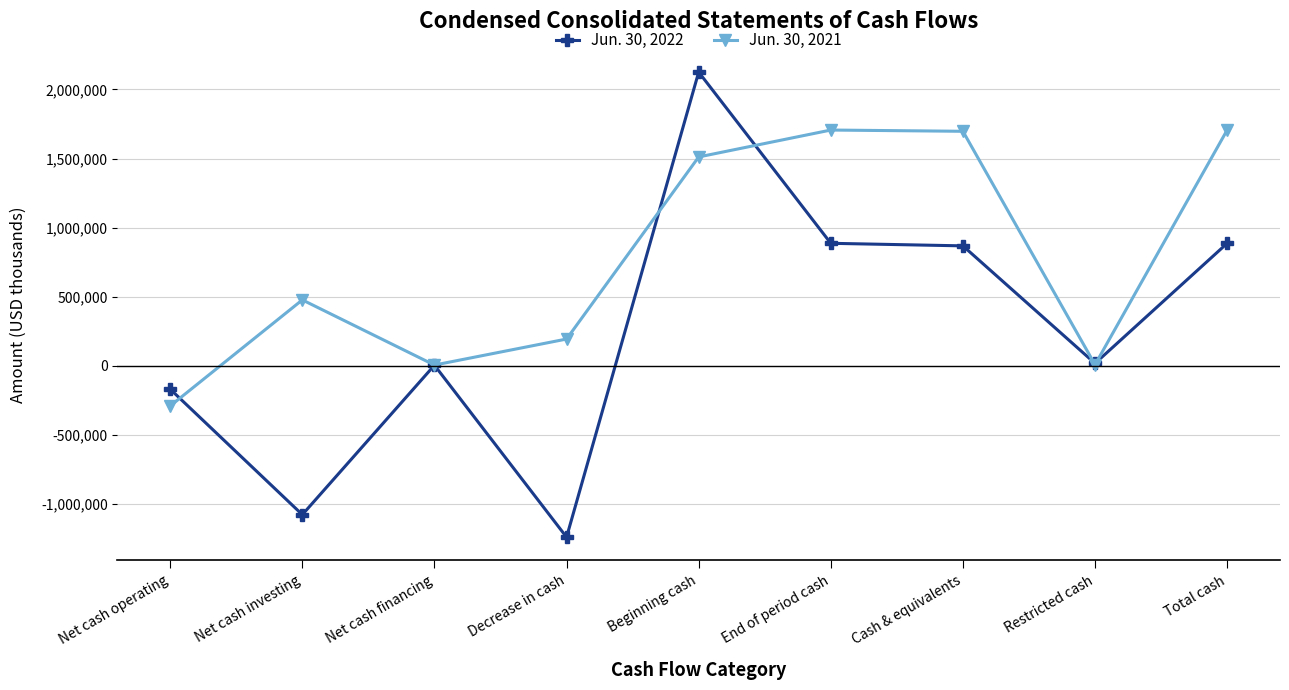

What is the value of the Jun. 30, 2022 point at the 9th from the left?

887064